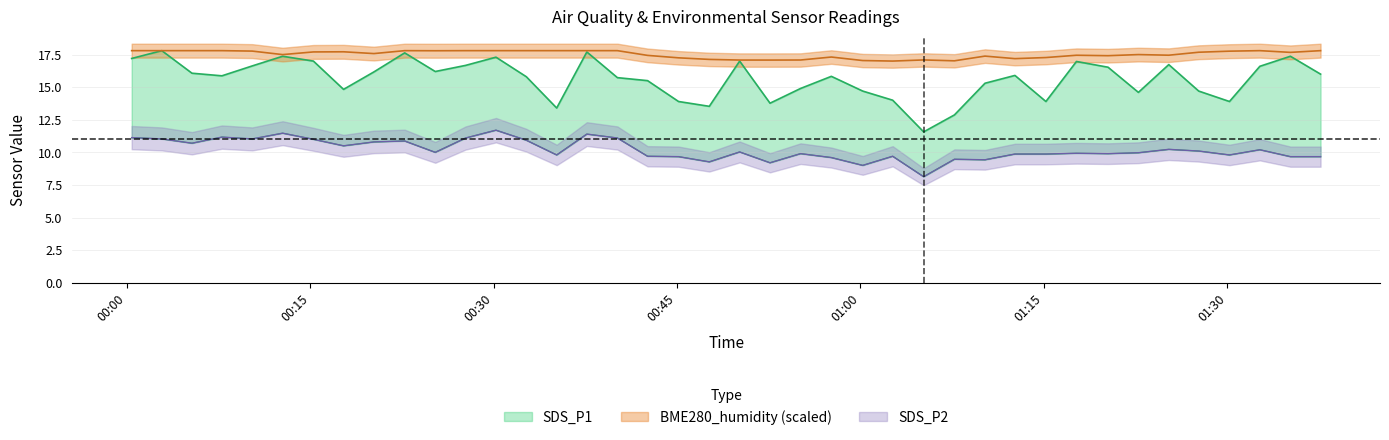

The BME280_humidity series shows 24.8 at 27. True or false?

False